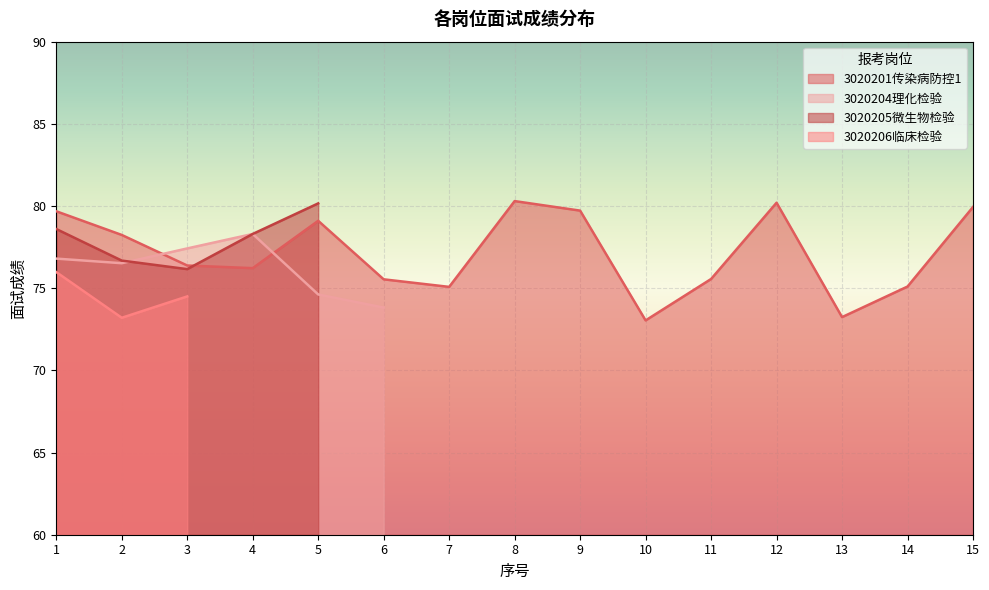

True or false: 3020204理化检验 has more than 2 interior local peaks.

False